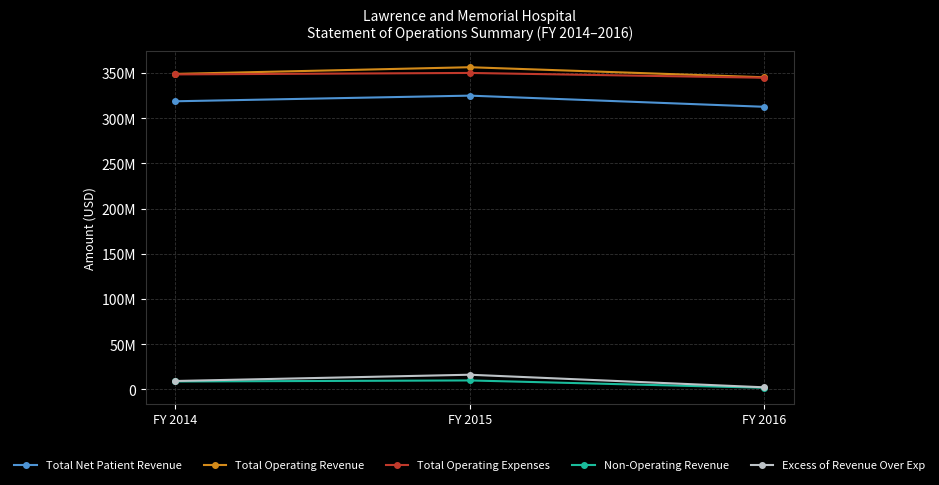

Reading left to right, extract all data points from this chart.

Total Net Patient Revenue: FY 2014=318785233	FY 2015=325022845	FY 2016=312684017
Total Operating Revenue: FY 2014=349064204	FY 2015=356454096	FY 2016=345340358
Total Operating Expenses: FY 2014=348525480	FY 2015=350127953	FY 2016=344831100
Non-Operating Revenue: FY 2014=8788601	FY 2015=9936909	FY 2016=1820798
Excess of Revenue Over Exp: FY 2014=9327325	FY 2015=16263052	FY 2016=2330056